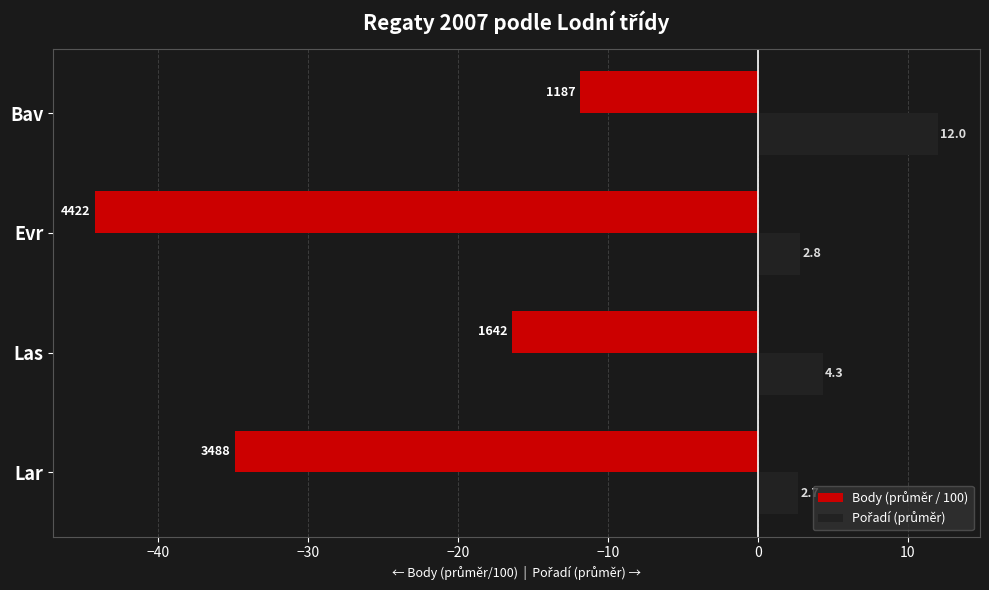

Which label corresponds to the largest value in the chart?

Bav